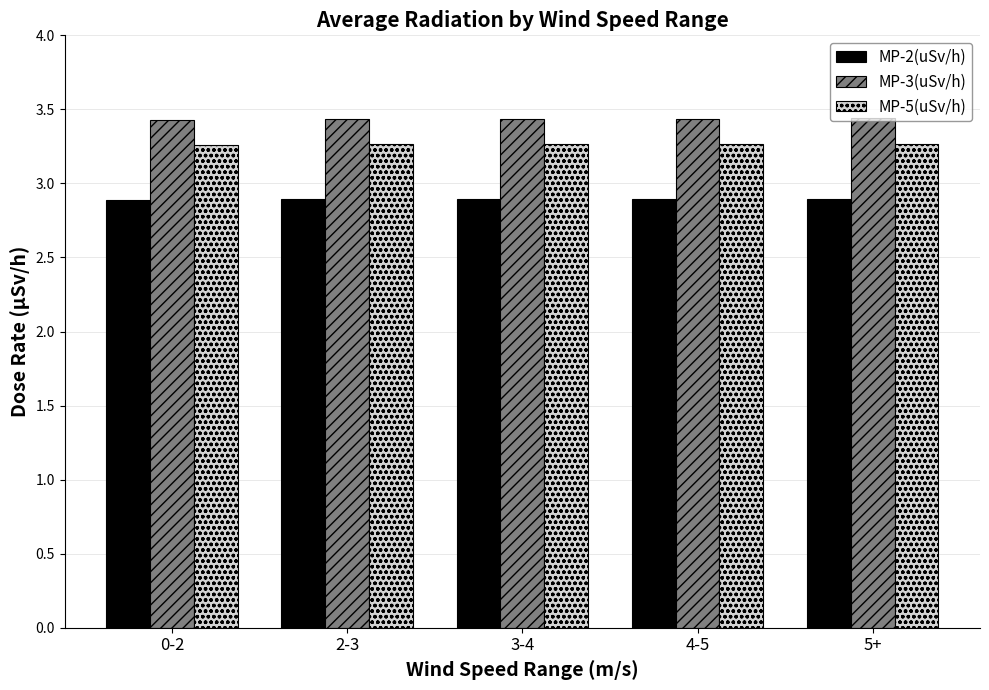

What is the total value across all series at 4-5?

9.6